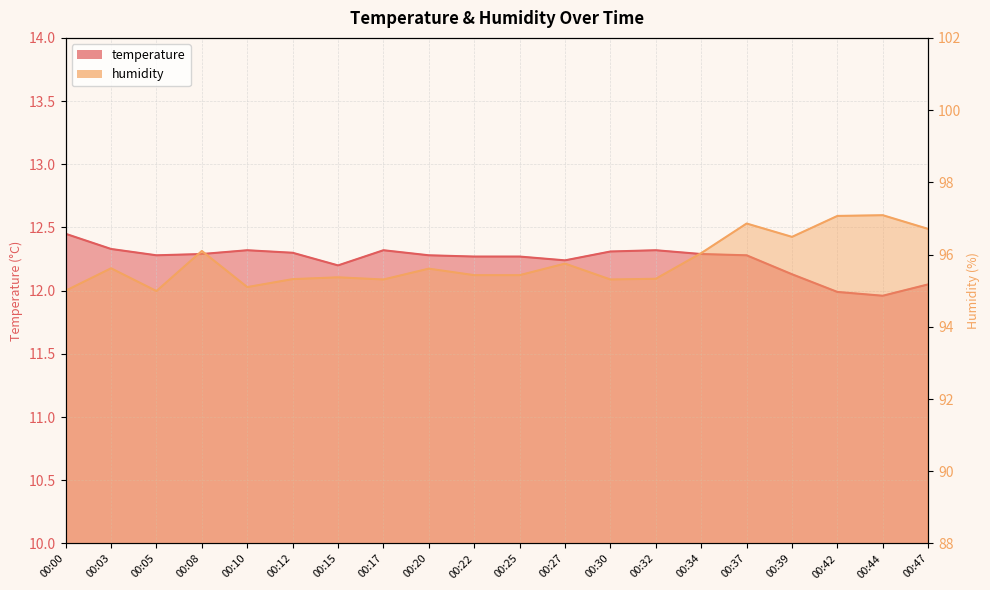

Count the number of data series in this chart.

2